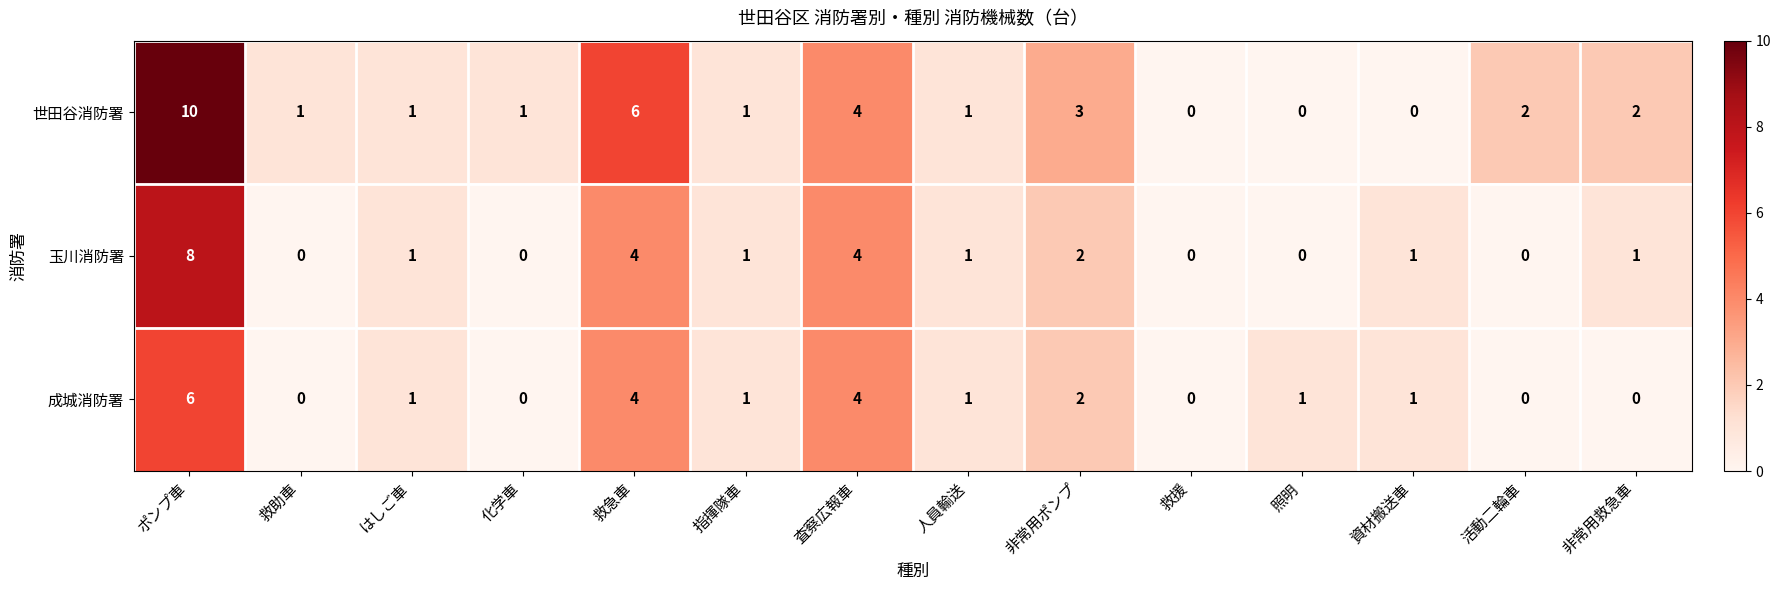

Which series has the widest spread of values?

世田谷消防署